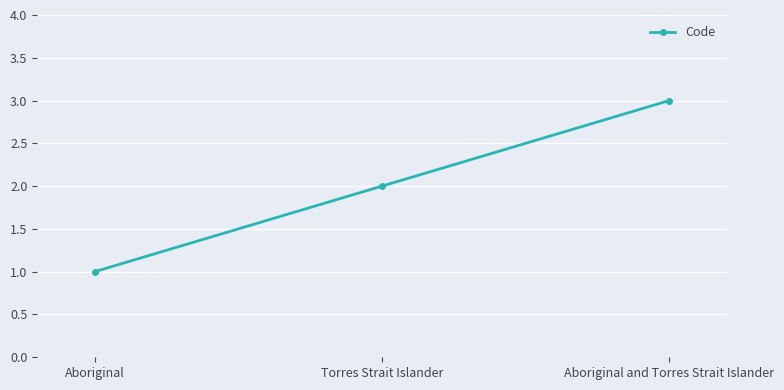

List the labels in order of value, smallest first.

Aboriginal, Torres Strait Islander, Aboriginal and Torres Strait Islander